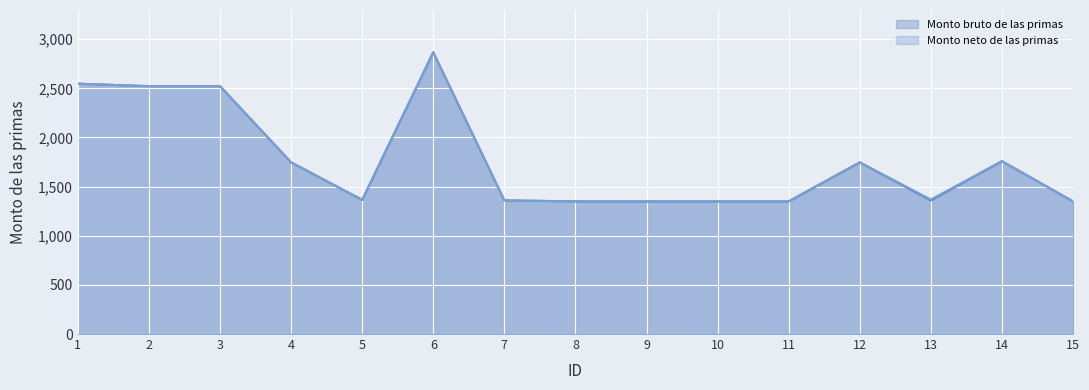

What is the difference between the maximum and second lowest values in the Monto bruto de las primas series?

1517.3